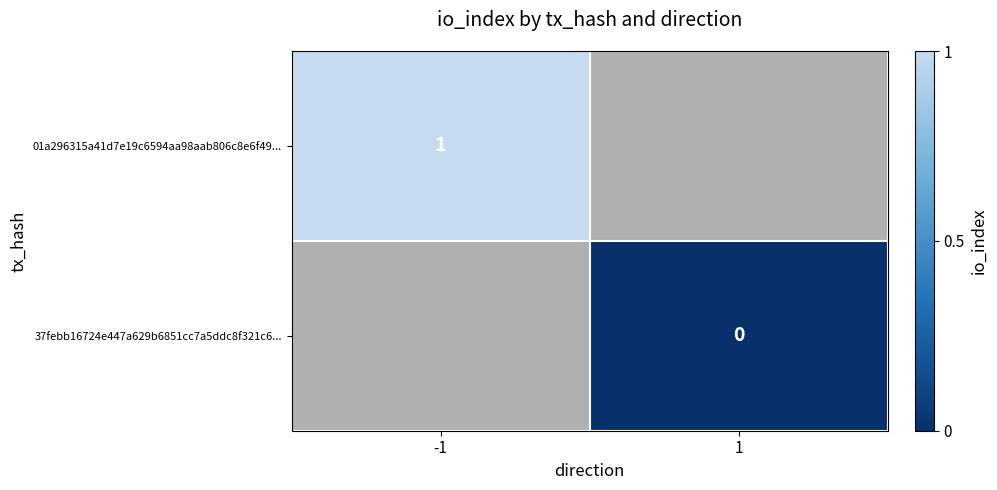

Between -1 and 1, which is larger?

1